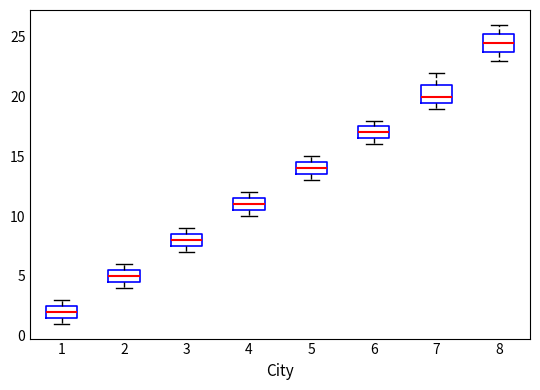

Which box's median line is the lowest?

1